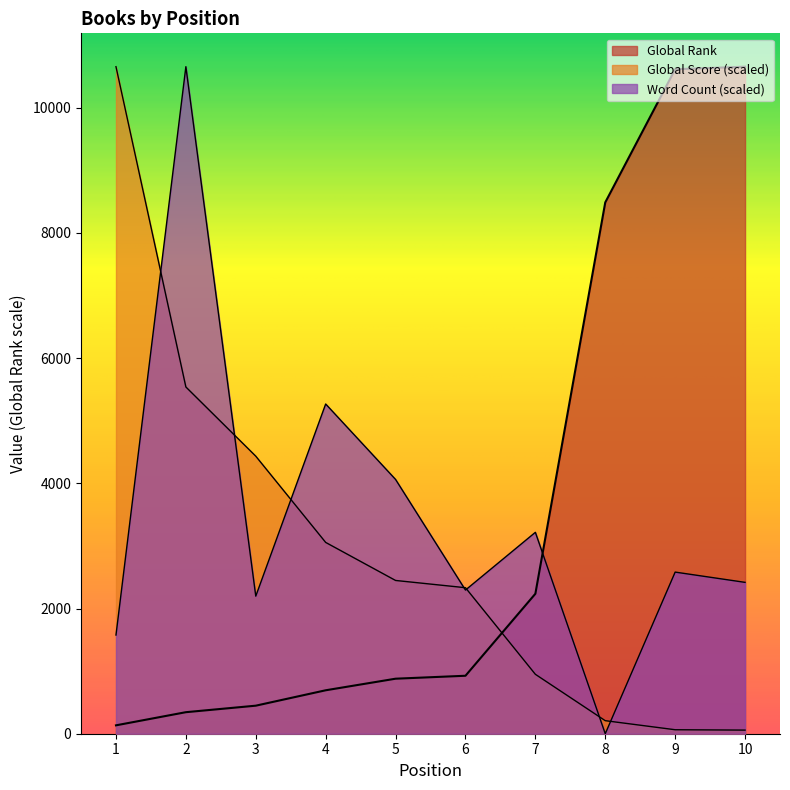

What is the value of the Global Score point at the 4th from the left?

3056.1